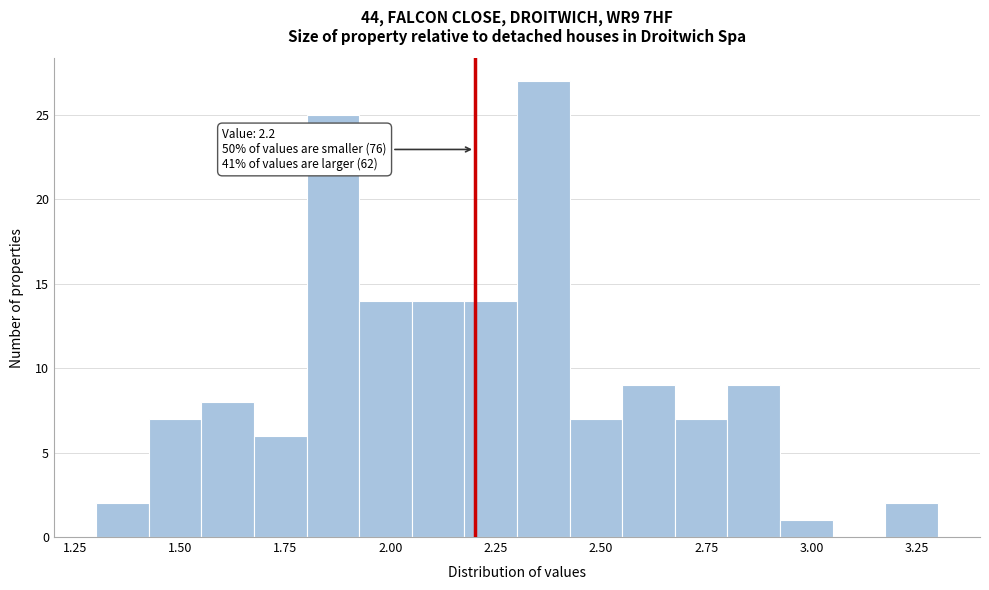

Around what value on the x-axis is the tallest bar? Give the approximate position of its centre, as read against the axis.

2.35